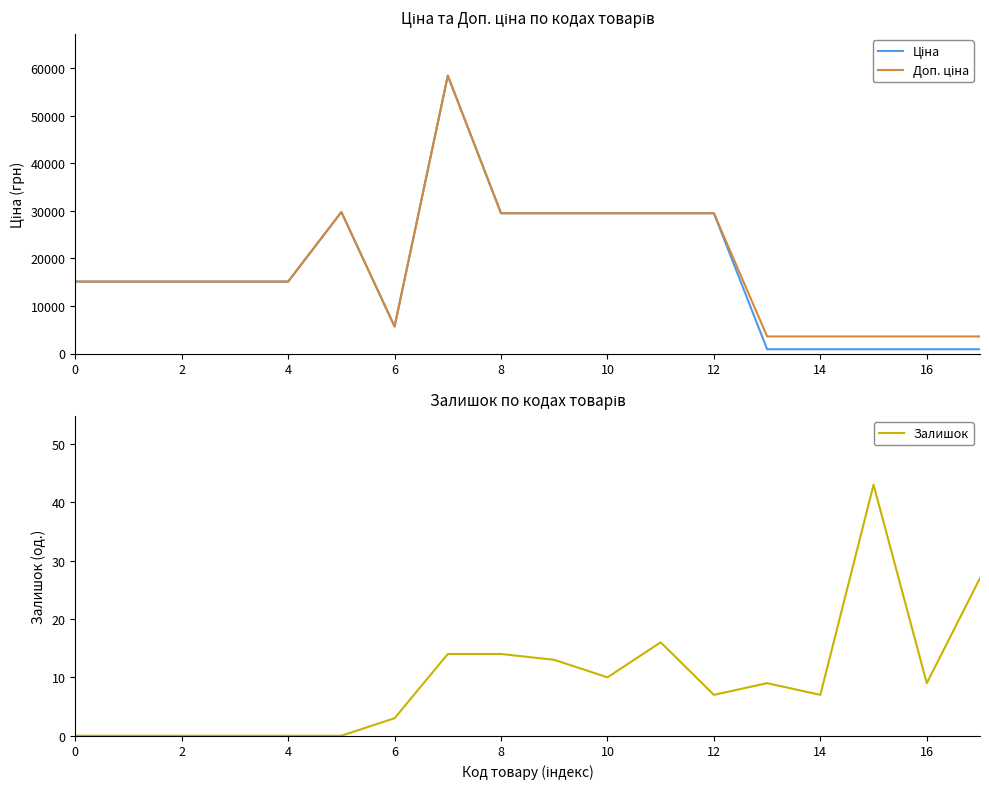

Is it true that Залишок equals -14 at 2?

False